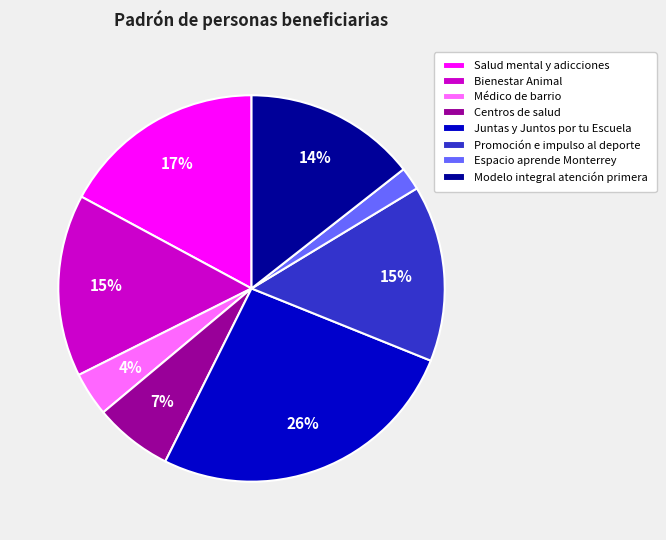

What is the smallest slice in the pie chart?

Espacio aprende Monterrey